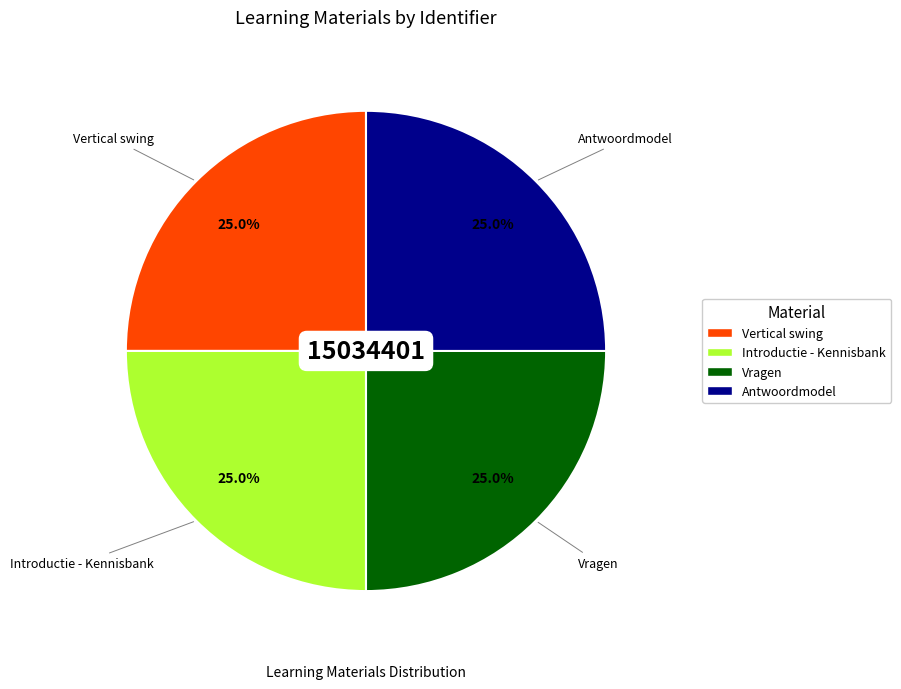

To the nearest percent, what percentage of the pie is Antwoordmodel?

25%